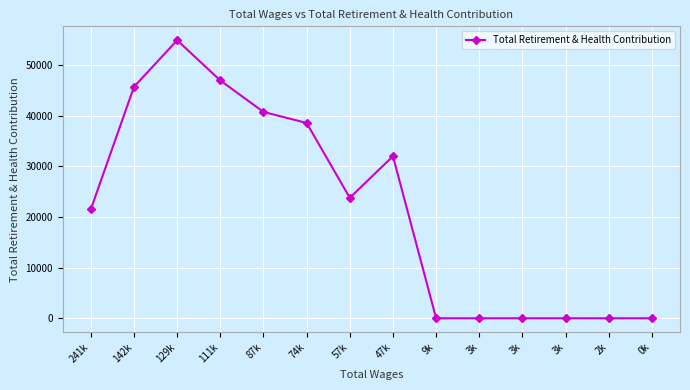

How many lines are shown in the chart?

1